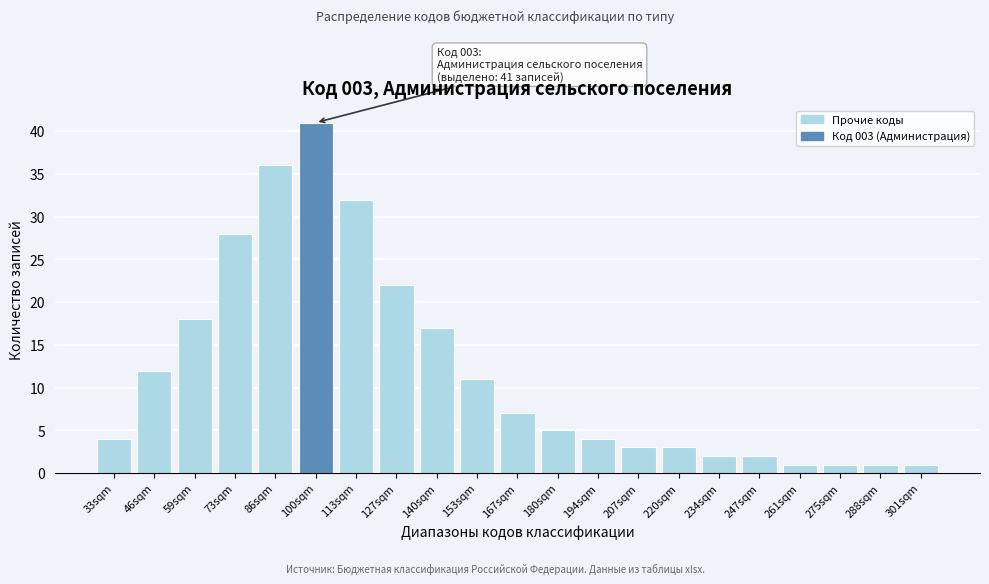

Reading left to right, transcribe all the data shown in this chart.

4	12	18	28	36	41	32	22	17	11	7	5	4	3	3	2	2	1	1	1	1